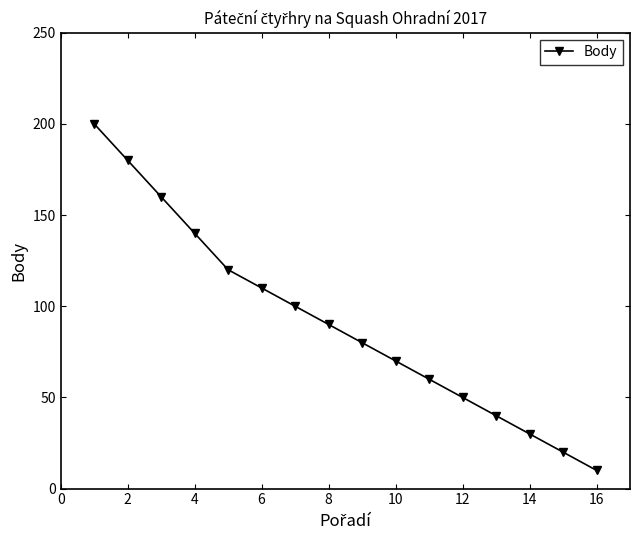

What is the value of the 14th point from the left?

30